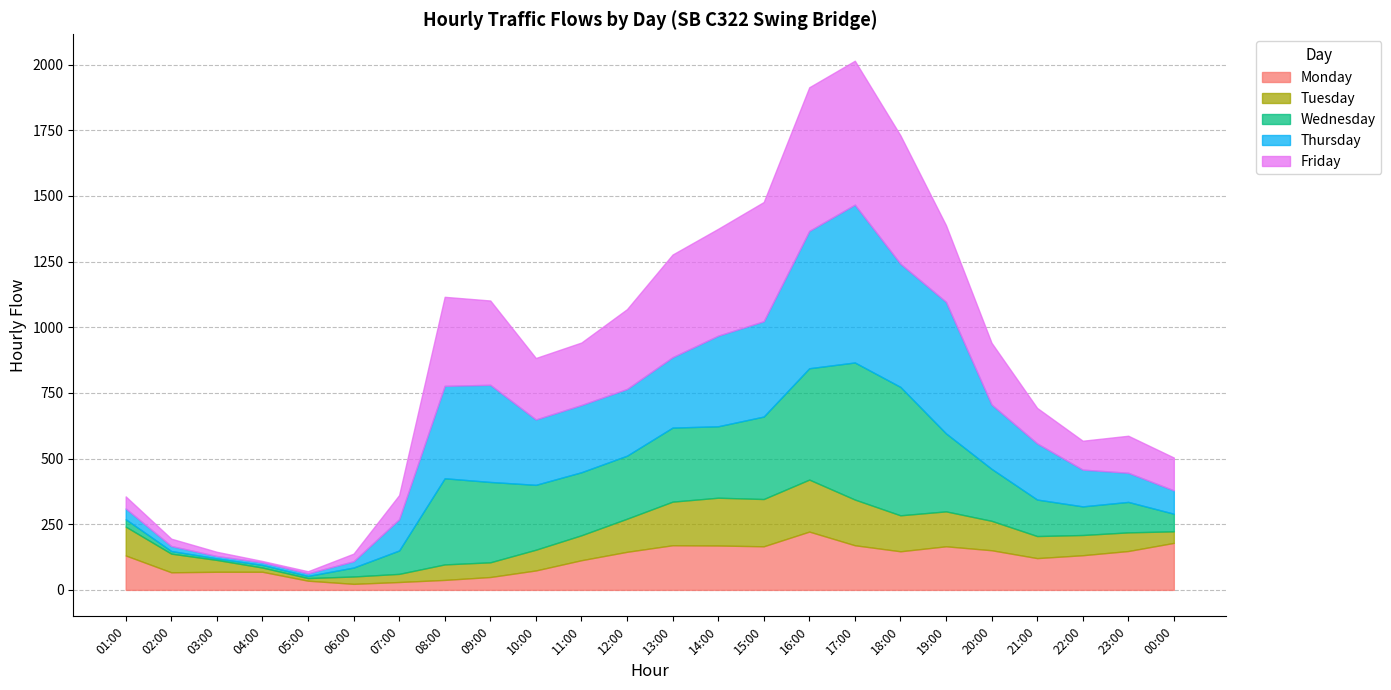

True or false: Friday has a value of 46 at 01:00.

True